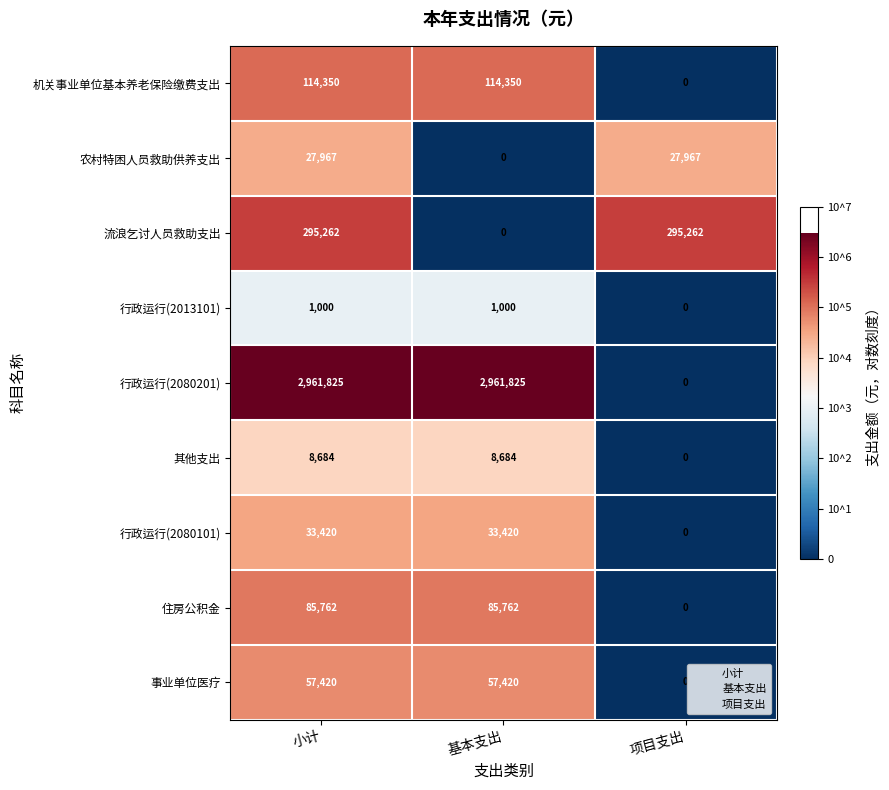

What is the sum of all 行政运行(2080201) values?

5923650